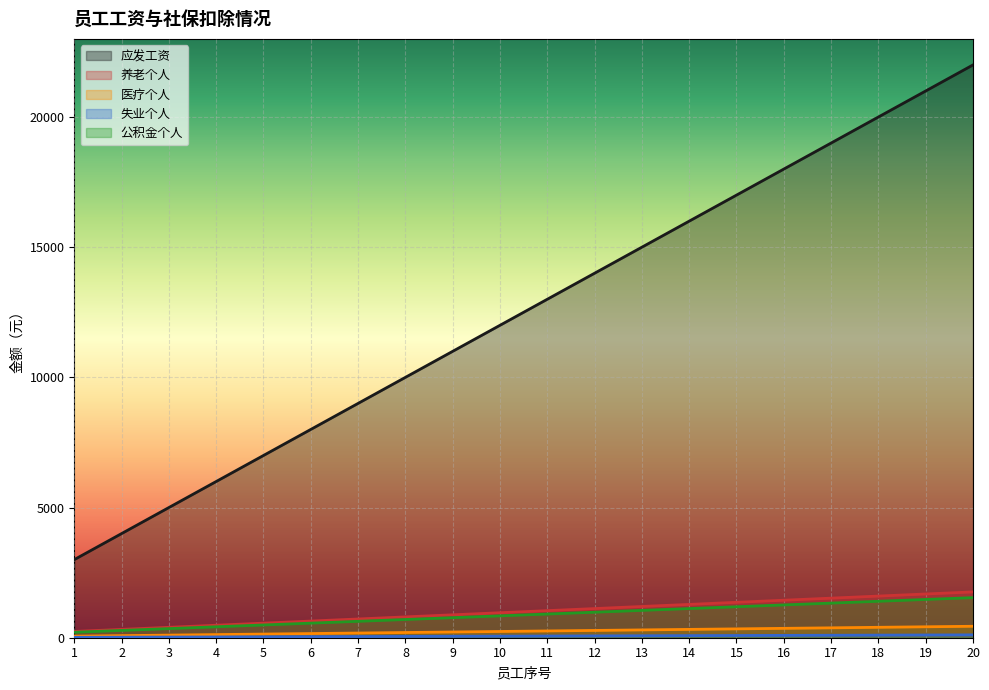

What is the total value across all series at 6?

9400